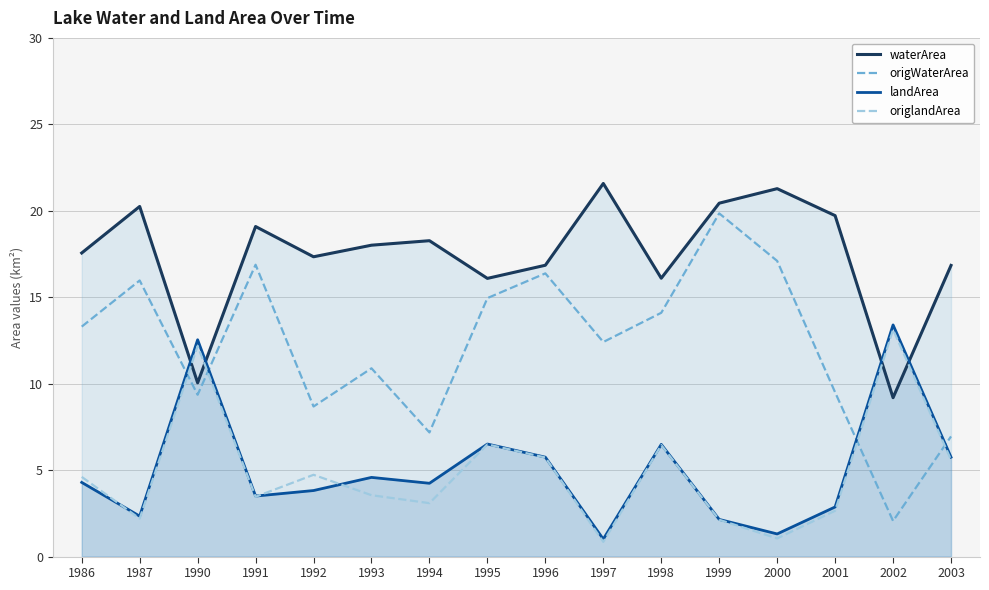

Does the chart have visible grid lines?

Yes